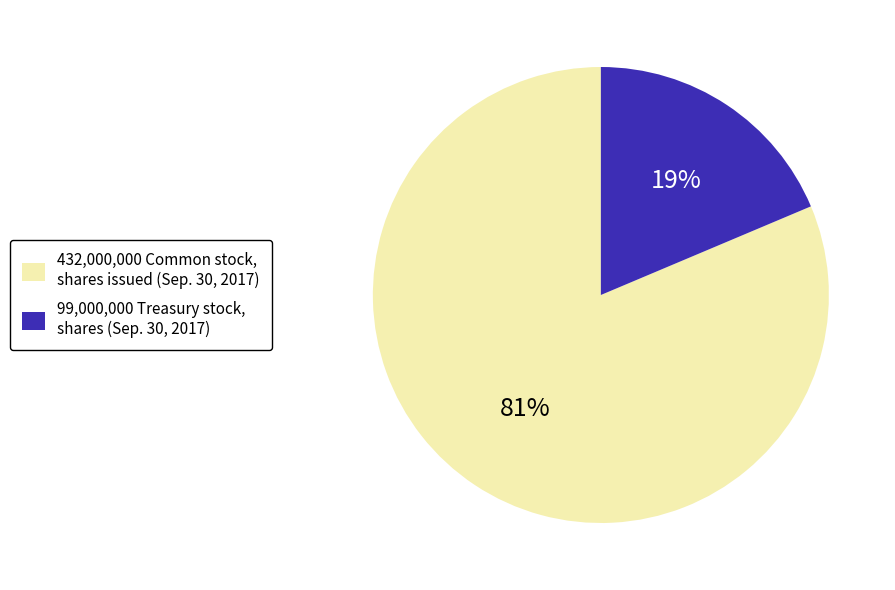

To the nearest percent, what is the average slice percentage?

50%